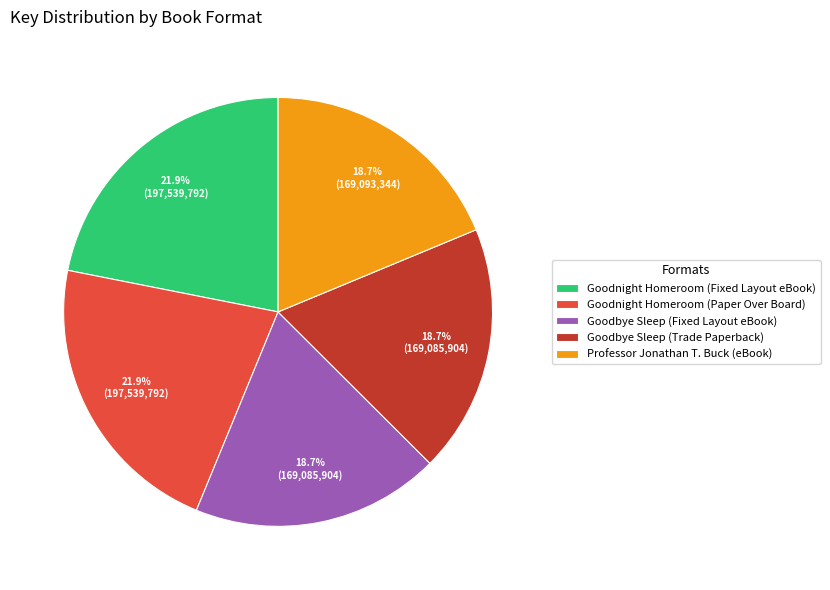

Combined, what portion of the pie is Goodnight Homeroom (Paper Over Board) and Goodbye Sleep (Fixed Layout eBook)?

40.6%